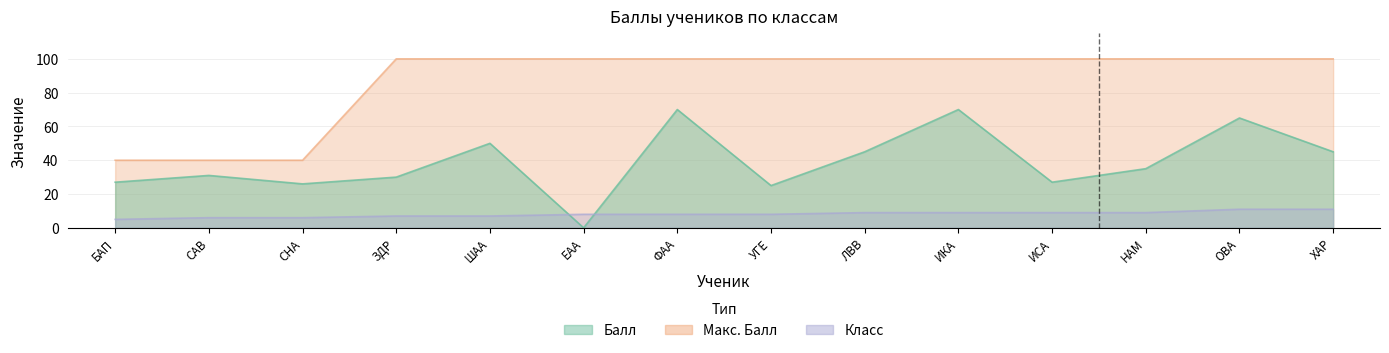

List the series in order of their overall mean, lowest first.

Класс, Балл, Макс. Балл